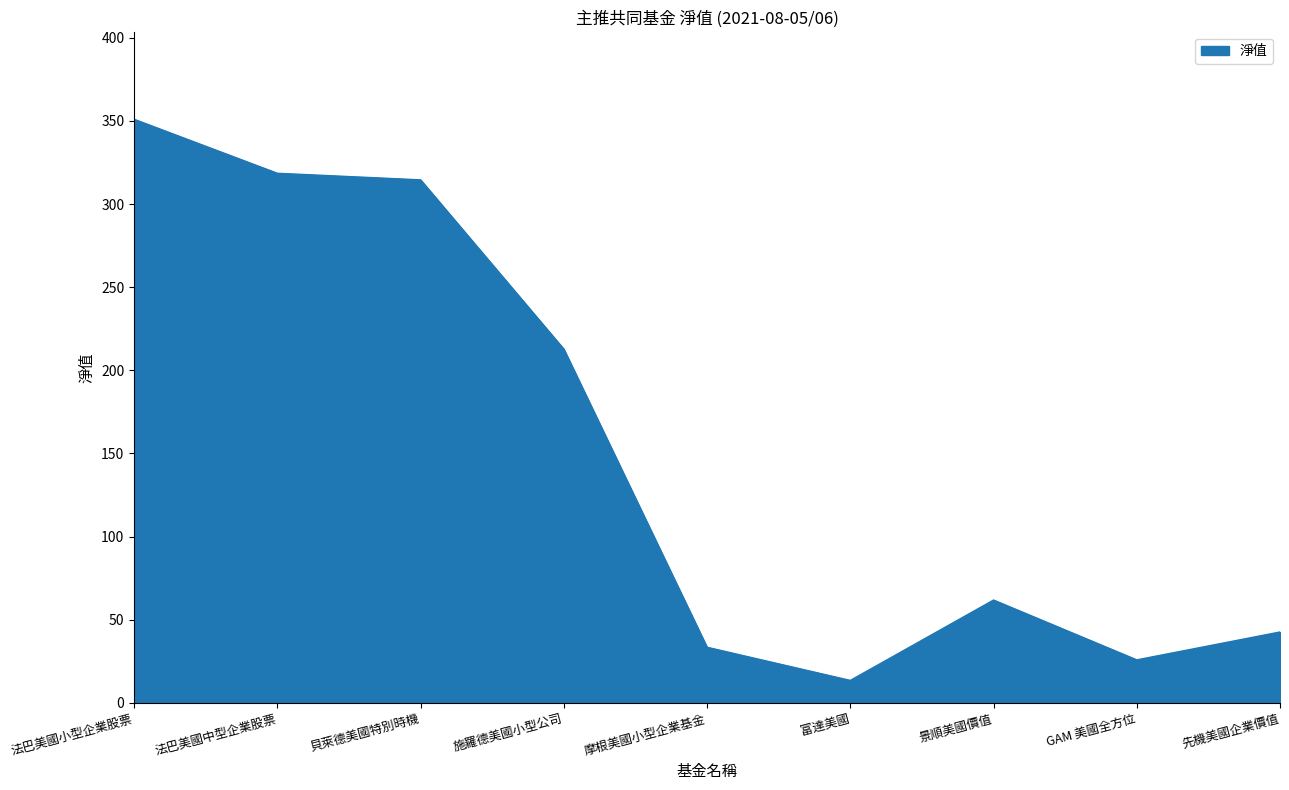

Reading left to right, transcribe all the data shown in this chart.

351.0	318.5	314.6	212.7	33.4	13.5	61.8	25.8	42.6